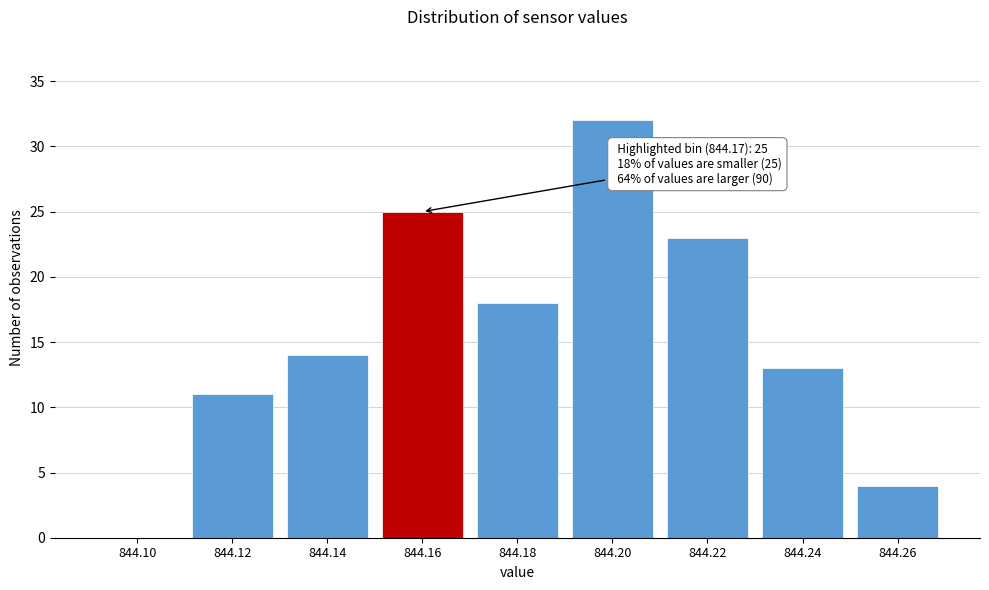

Reading right to left, list all the values displayed in this chart.

844.26=4	844.24=13	844.22=23	844.20=32	844.18=18	844.16=25	844.14=14	844.12=11	844.10=0